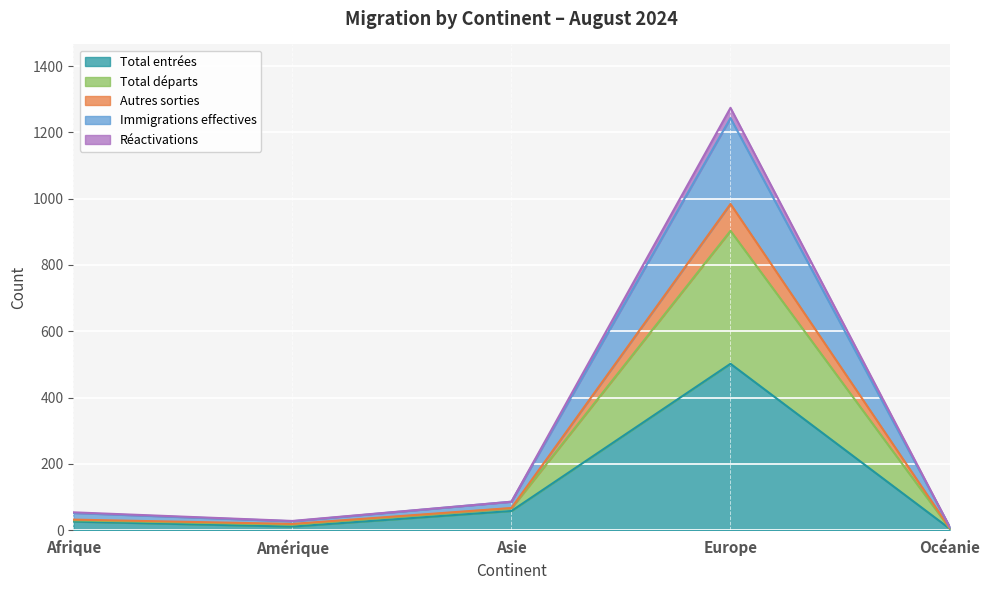

Which category has the highest value in the Total entrées series?

Europe